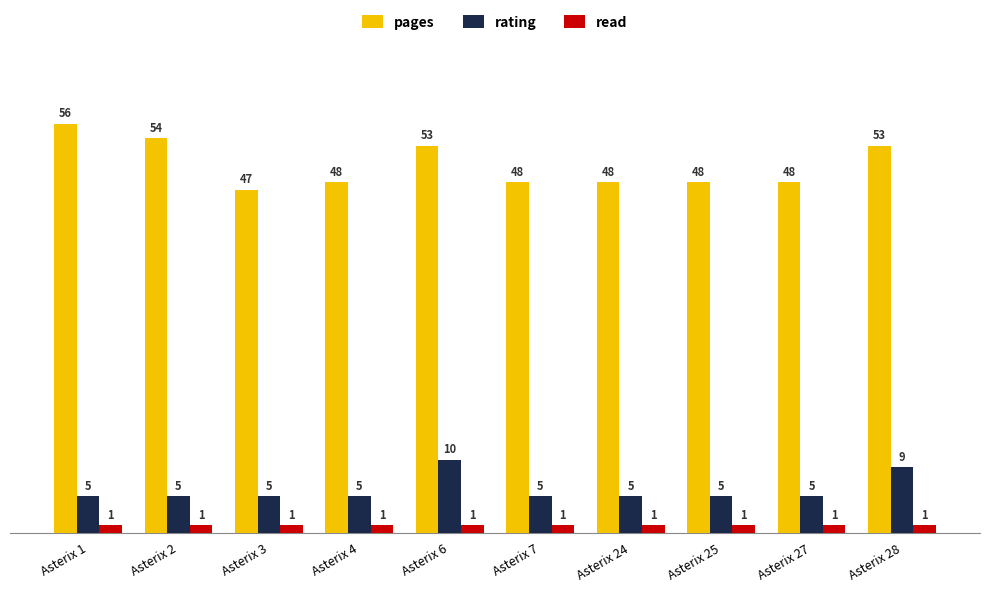

How many distinct data groups are displayed?

3